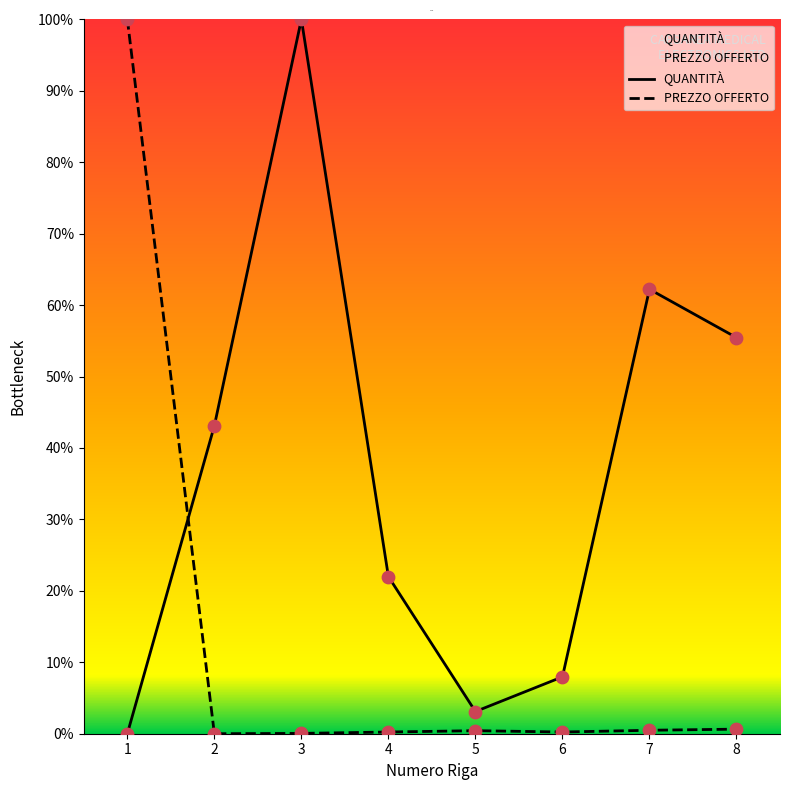

At how many categories does at least one series exceed 32?

5